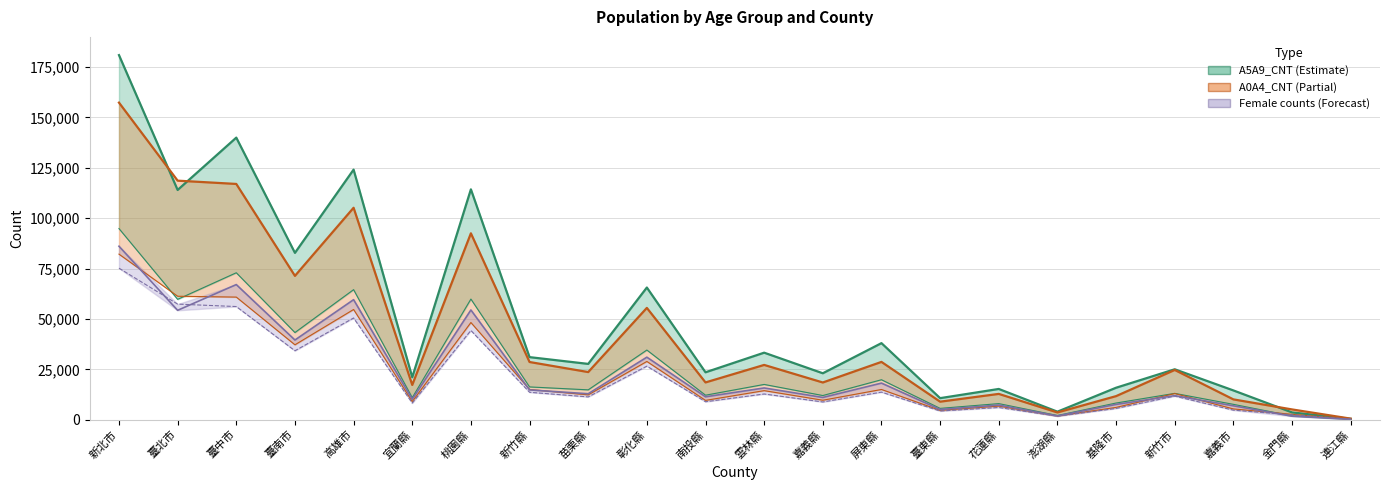

Does the chart display data point markers on the line(s)?

No